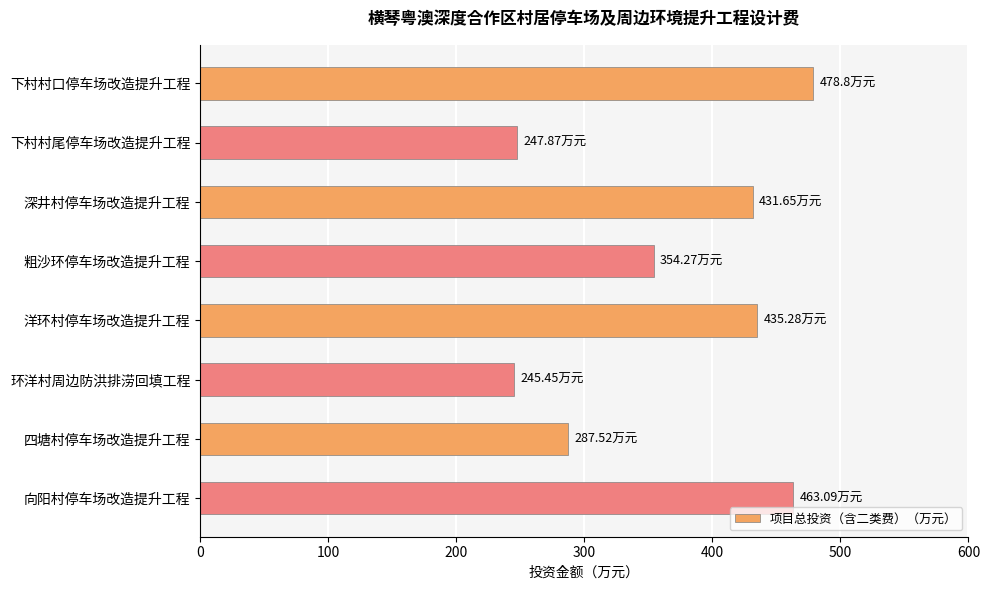

What is the difference between the values at 下村村尾停车场改造提升工程 and 向阳村停车场改造提升工程?

215.2